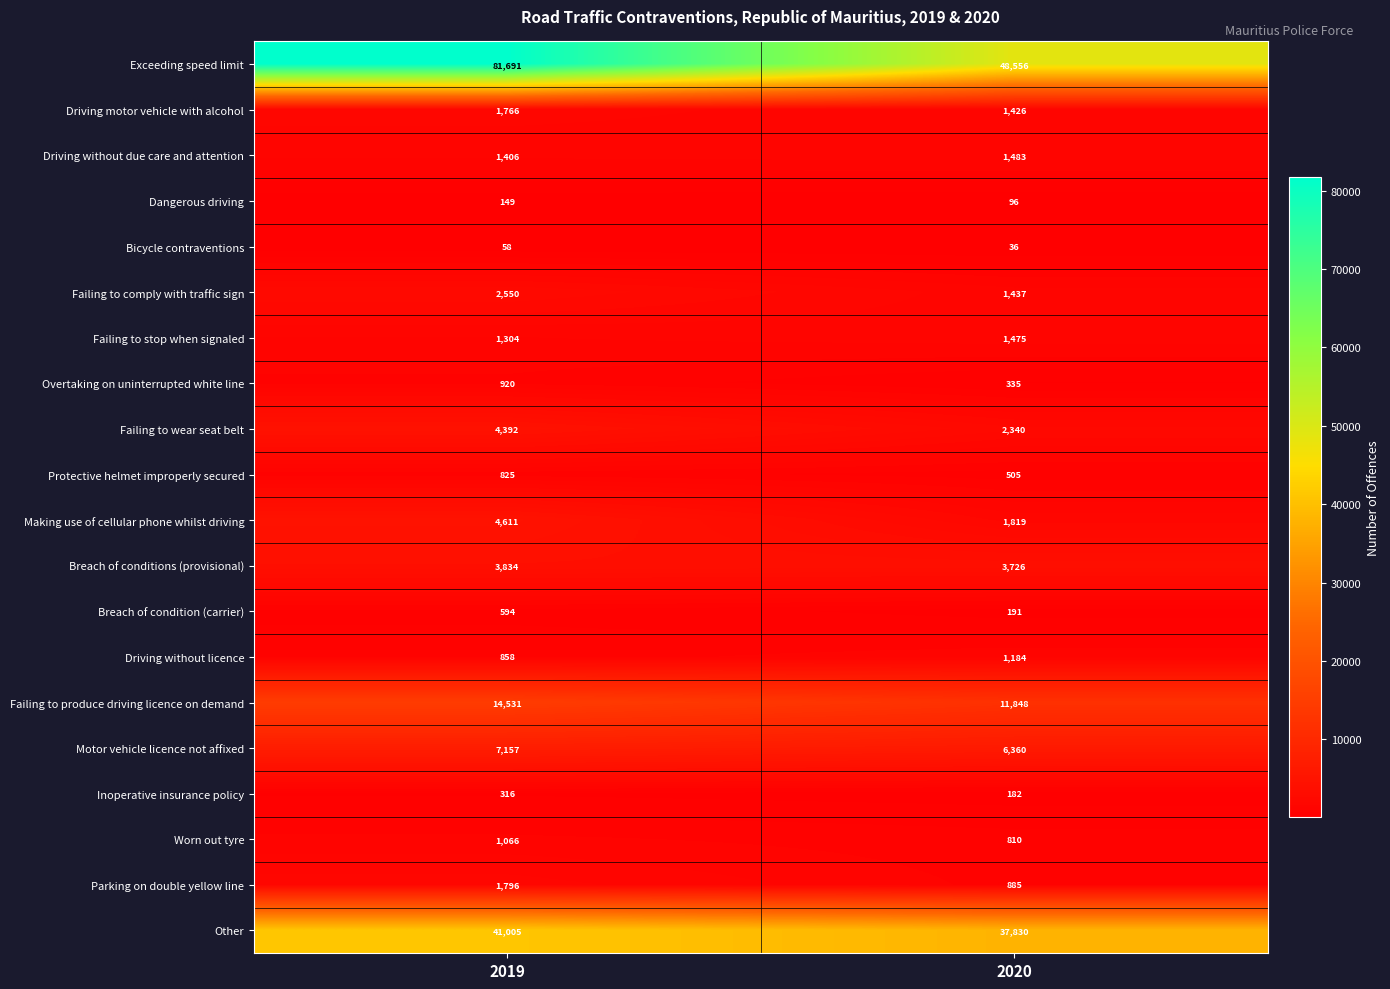

How many categories are shown in the chart?

2